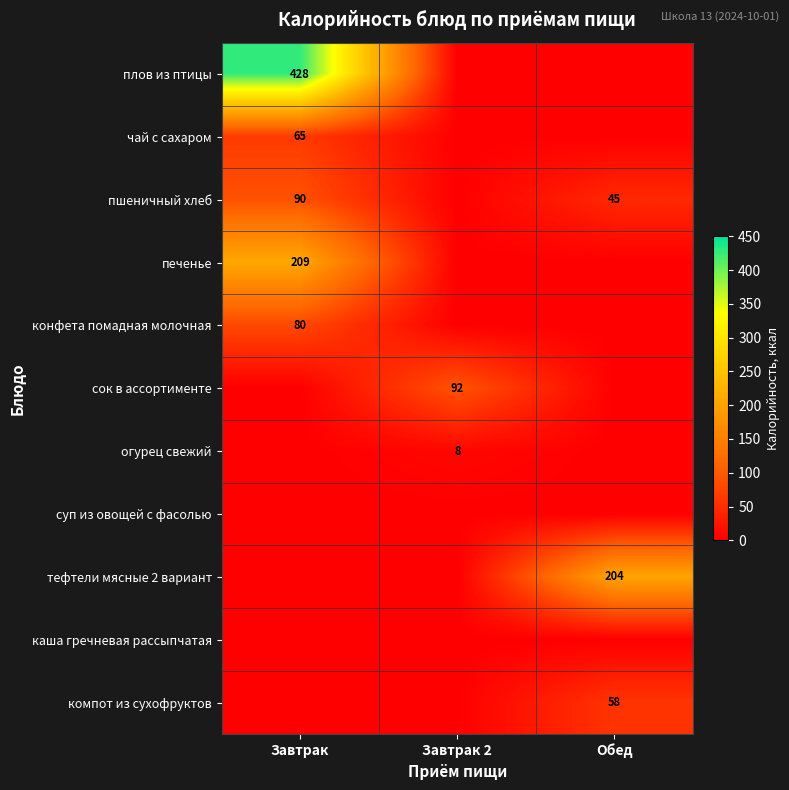

The value of чай с сахаром at Завтрак is 65. True or false?

True